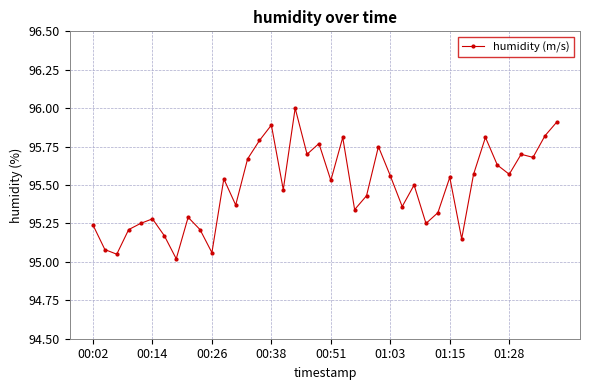

Does the chart have visible grid lines?

Yes